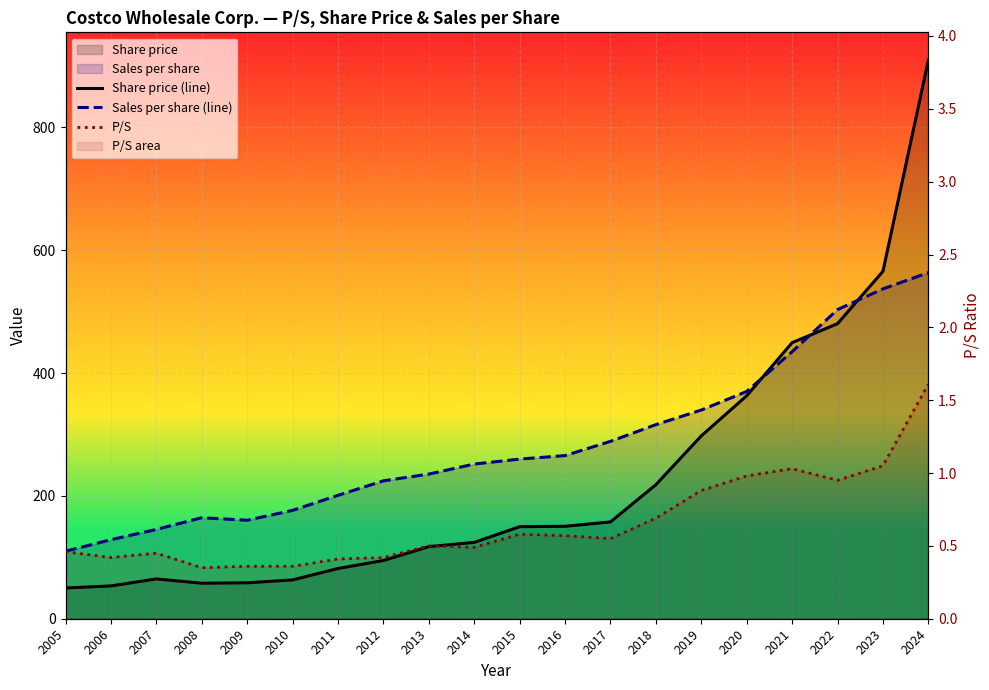

Between which two adjacent categories do Sales per share (line) and Share price (line) first intersect?

2020 and 2021